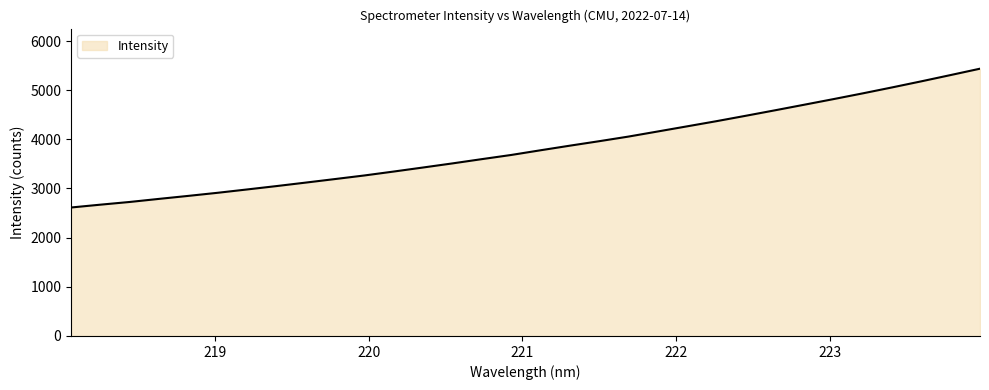

What is the minimum value shown in the chart?

2613.5